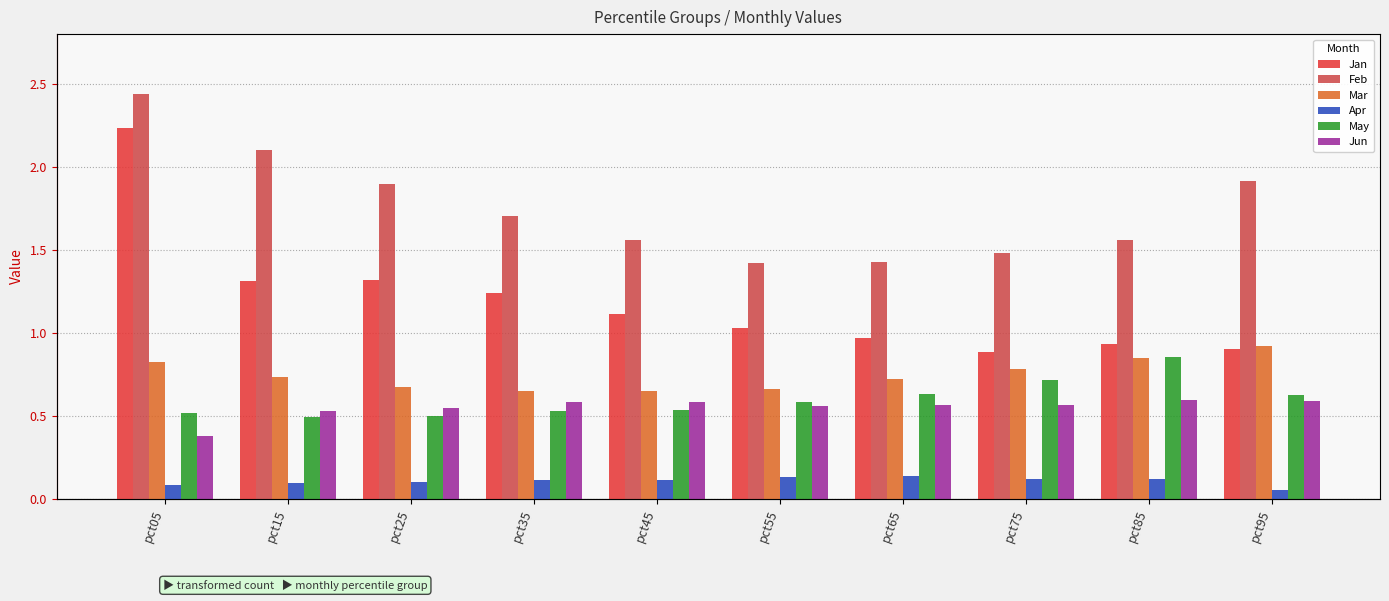

Reading left to right, extract all data points from this chart.

Jan: 2.2	1.3	1.3	1.2	1.1	1.0	1.0	0.9	0.9	0.9
Feb: 2.4	2.1	1.9	1.7	1.6	1.4	1.4	1.5	1.6	1.9
Mar: 0.8	0.7	0.7	0.7	0.7	0.7	0.7	0.8	0.8	0.9
Apr: 0.1	0.1	0.1	0.1	0.1	0.1	0.1	0.1	0.1	0.1
May: 0.5	0.5	0.5	0.5	0.5	0.6	0.6	0.7	0.9	0.6
Jun: 0.4	0.5	0.5	0.6	0.6	0.6	0.6	0.6	0.6	0.6